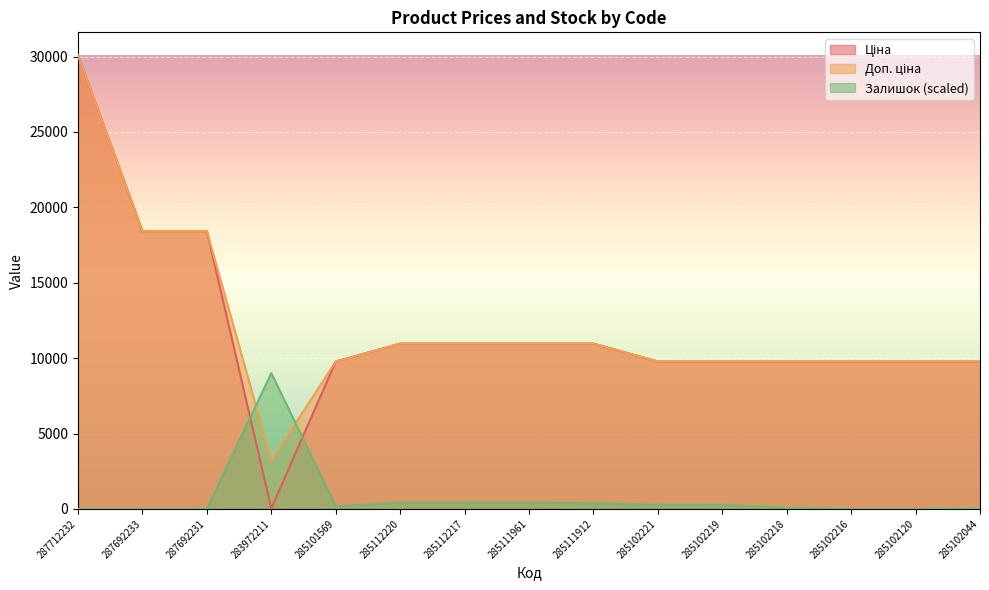

Which series has the largest total across all categories?

Доп. ціна